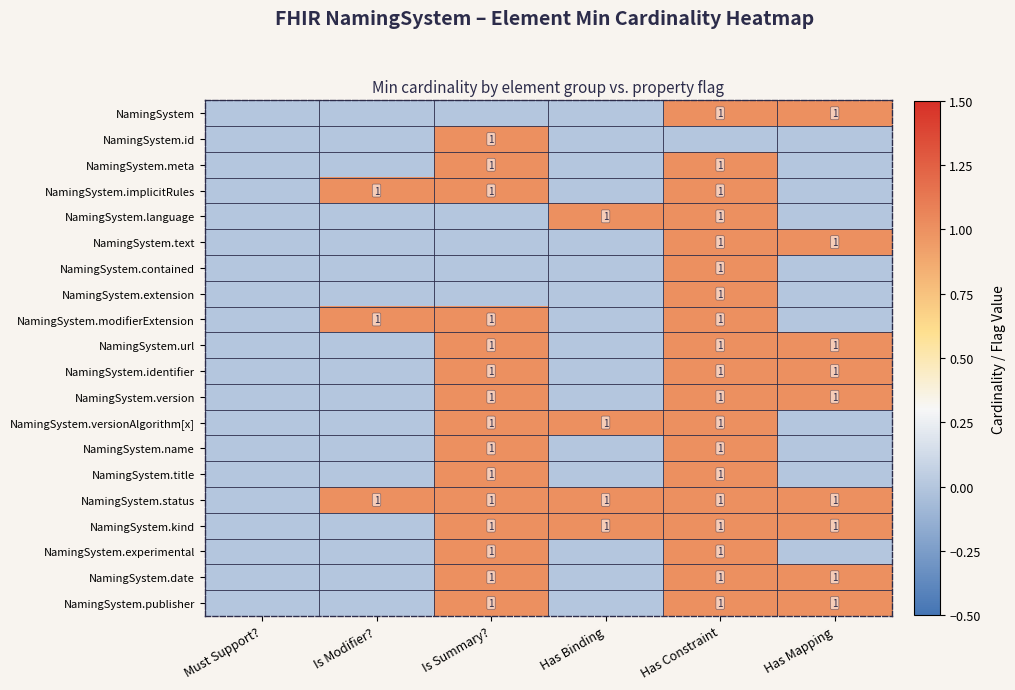

The value of NamingSystem.version at Has Mapping is 1. True or false?

True